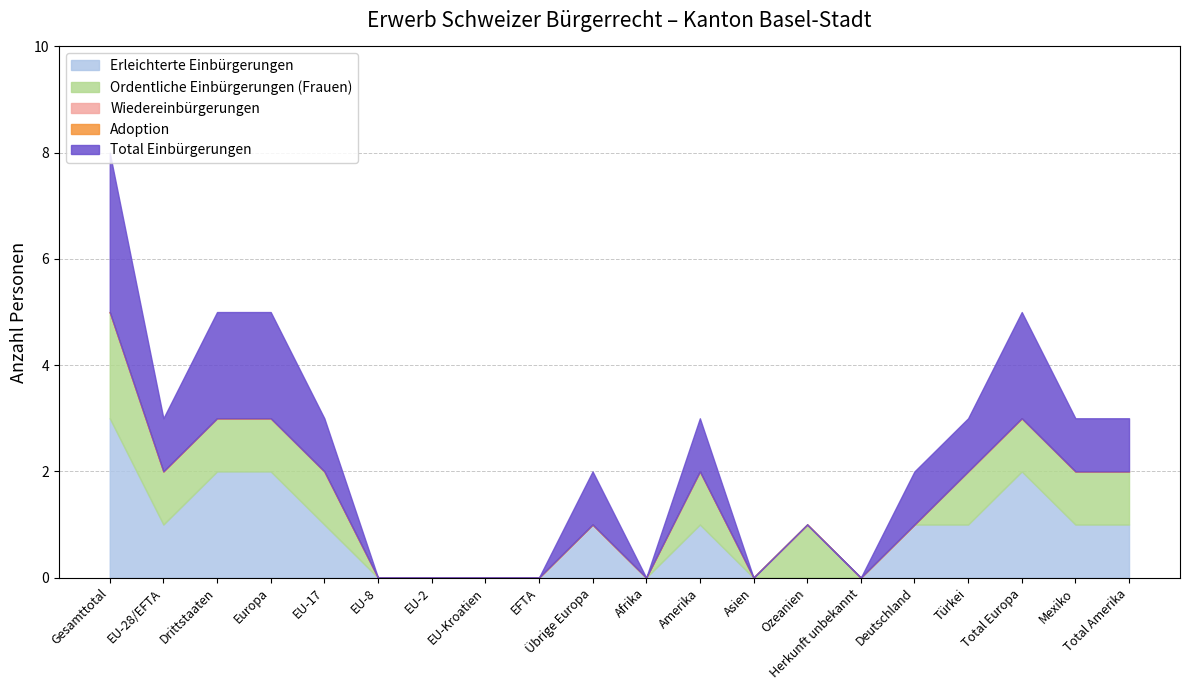

Rank the series by their maximum value, from highest to lowest.

Erleichterte Einbürgerungen, Total Einbürgerungen, Ordentliche Einbürgerungen (Frauen), Wiedereinbürgerungen, Adoption